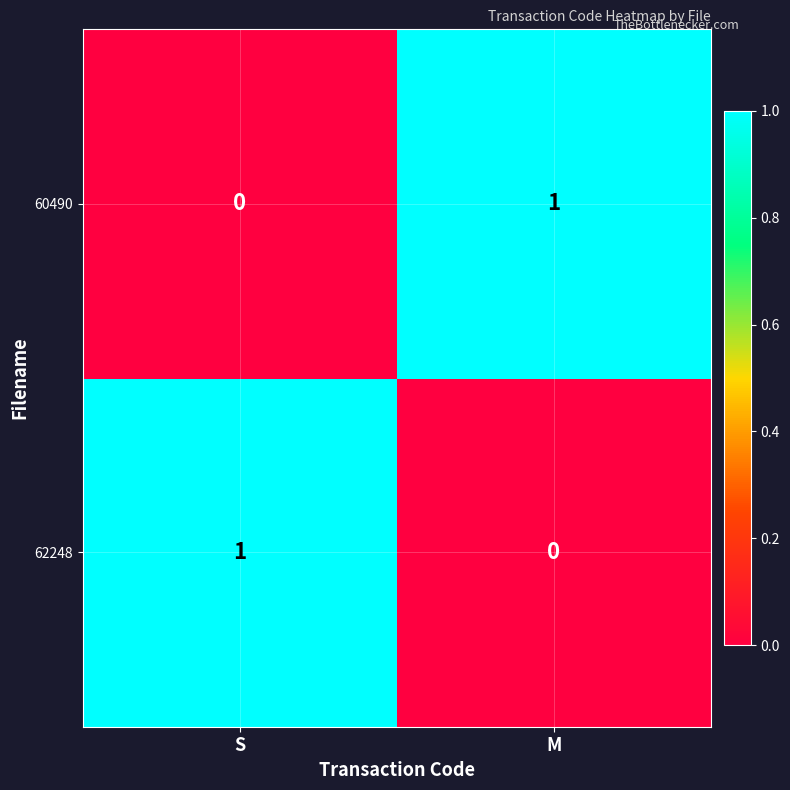

Rank the series at S from highest to lowest value.

62248, 60490